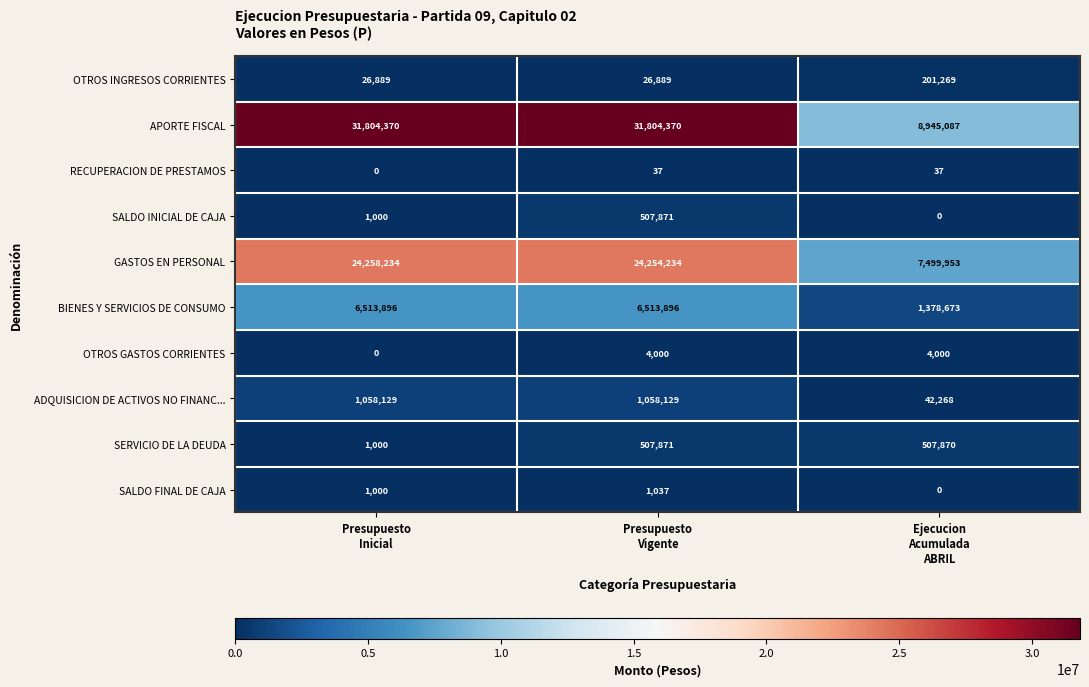

How many values in the ADQUISICION DE ACTIVOS NO FINANC... series are below 1058129?

1